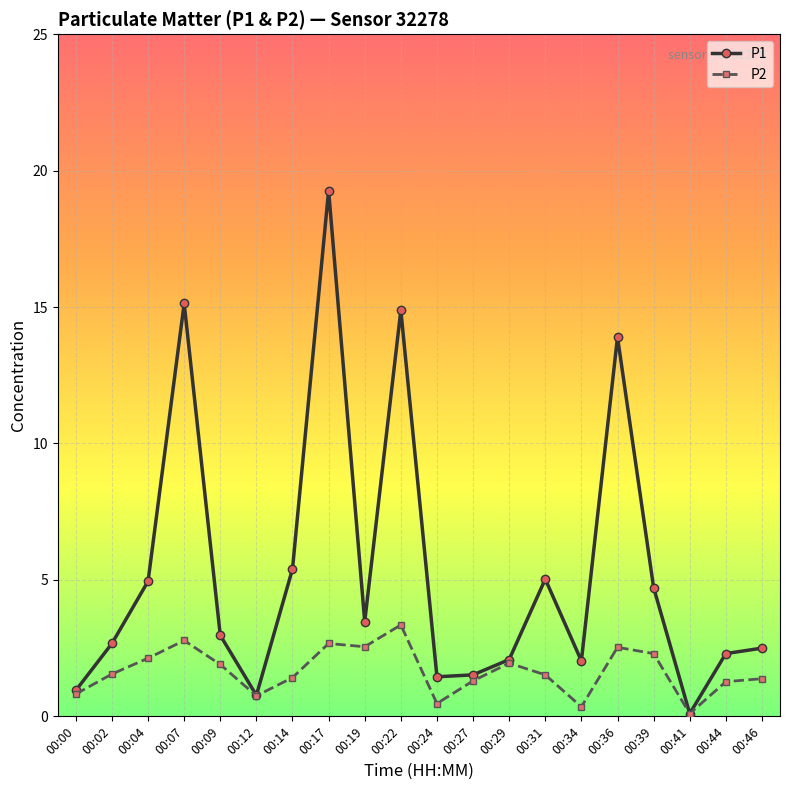

The value of P1 at 00:36 is 21.1. True or false?

False